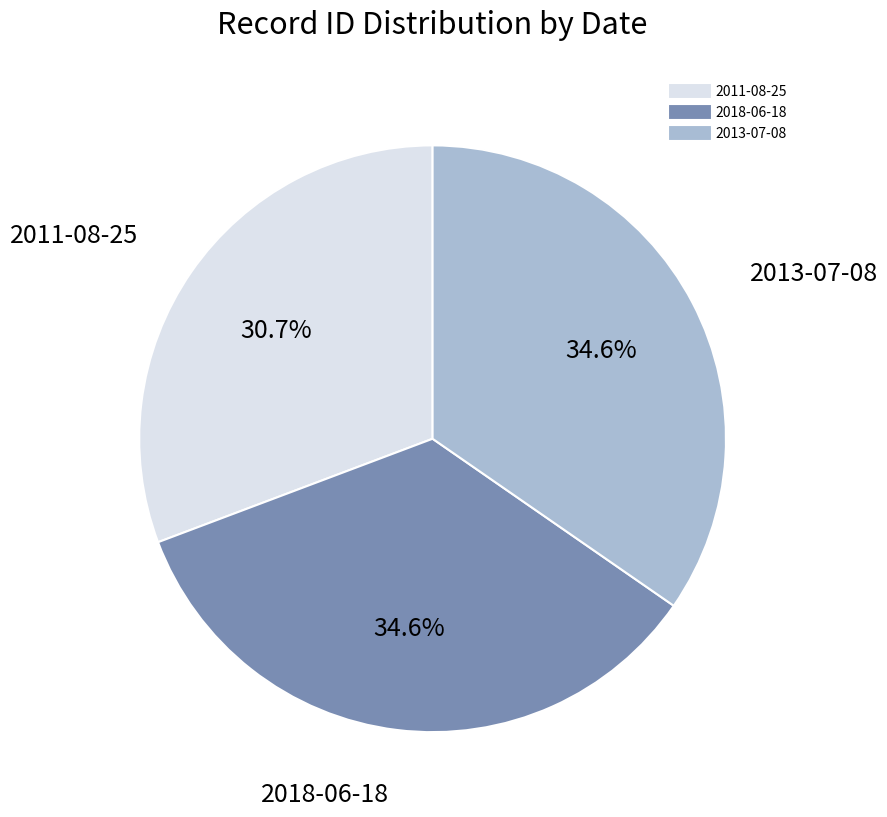

Between 2011-08-25 and 2013-07-08, which is larger?

2013-07-08